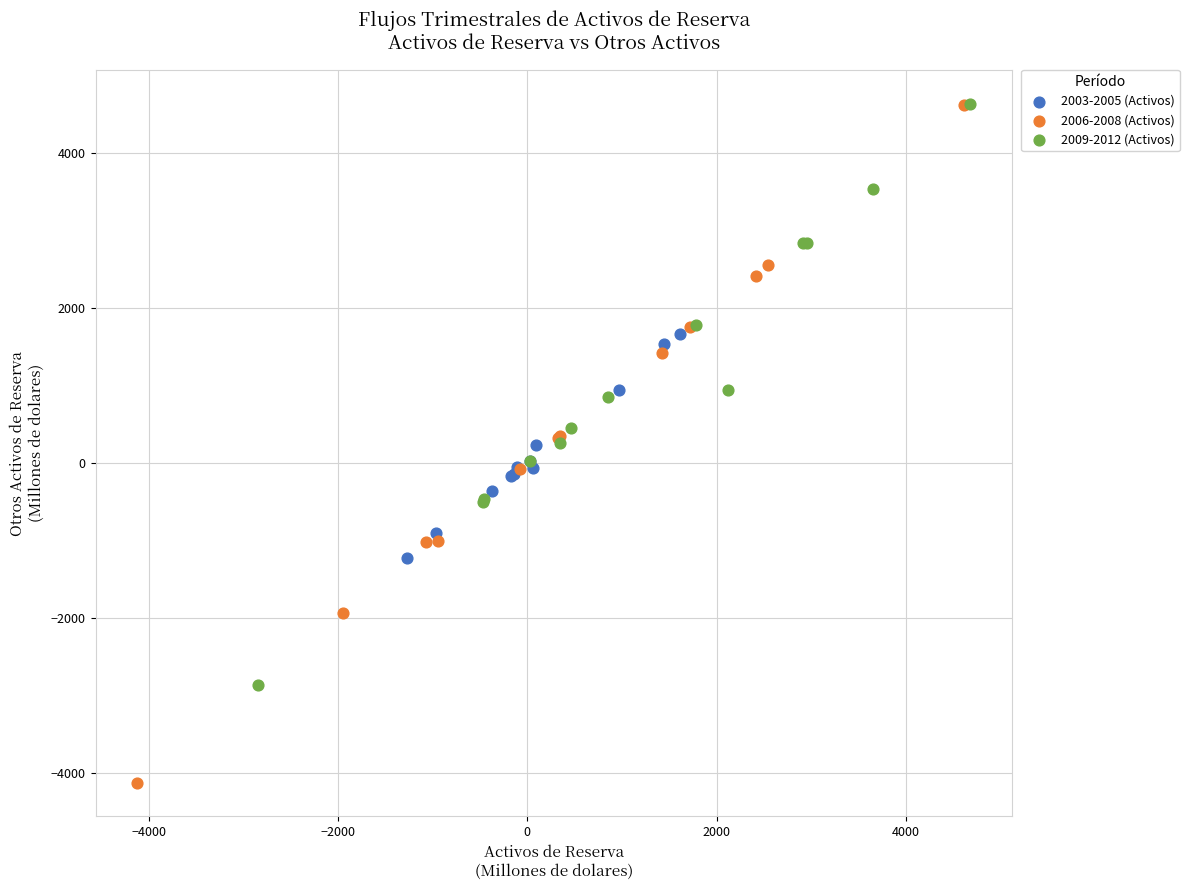

Which series contains the lowest Y value?

2006-2008 (Activos)